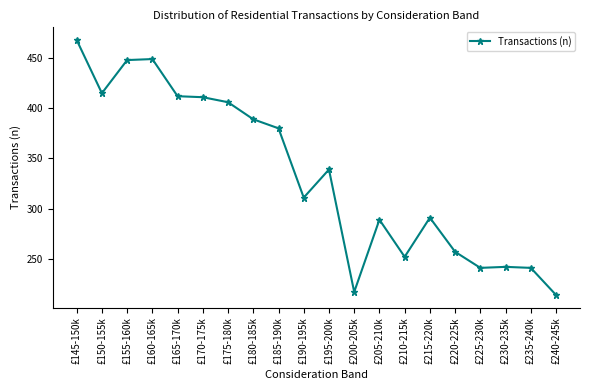

What is the label of the 11th point from the right?

£190-195k